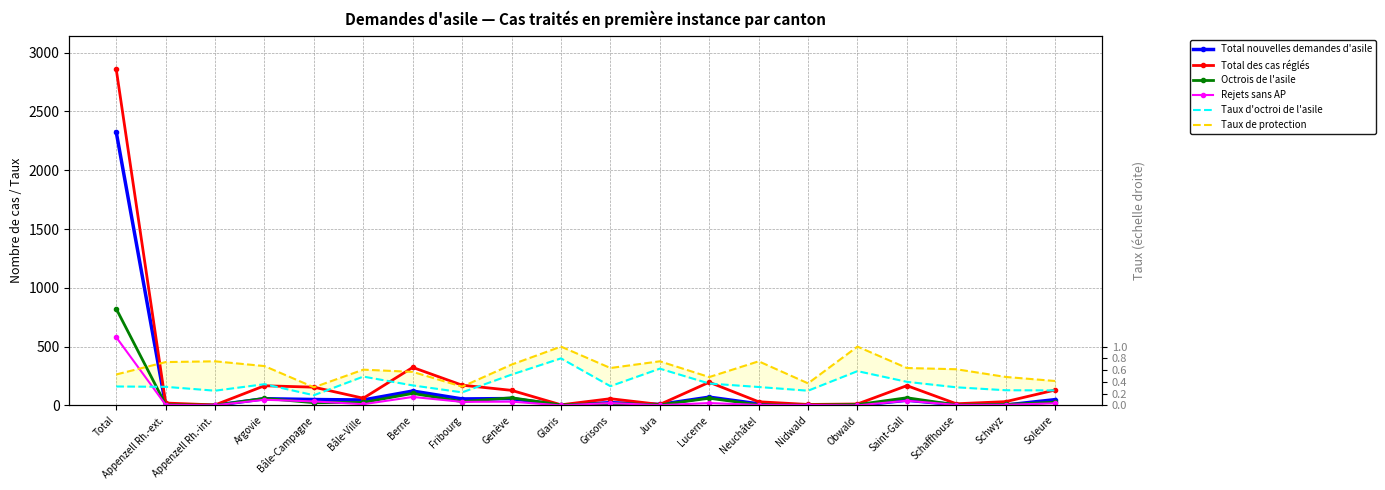

What is the label of the 3rd point from the left?

Appenzell Rh.-int.